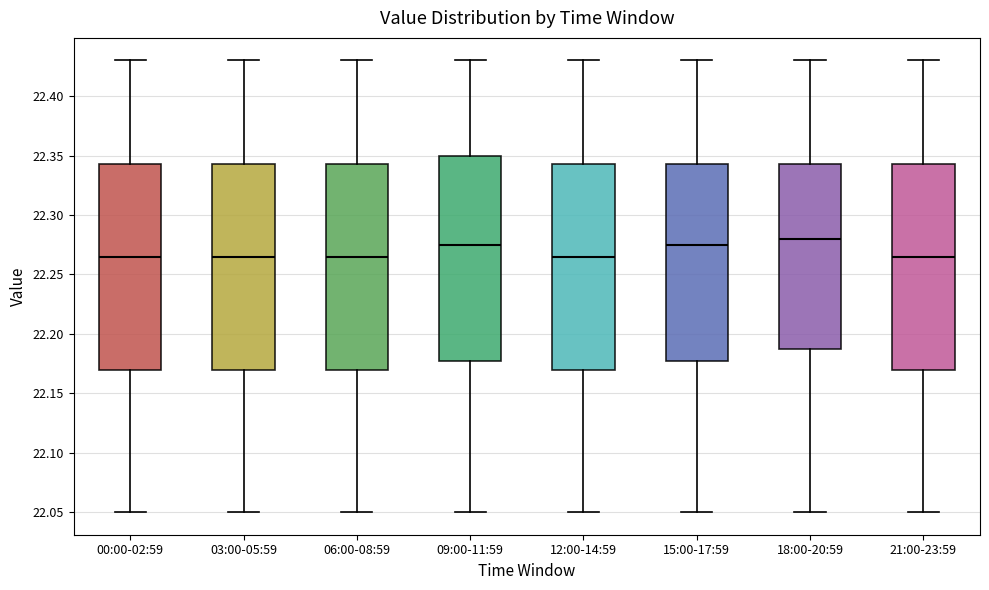

Where does the lower whisker of the box for 12:00-14:59 end on the y-axis? The values are not printed on the chart, so give them approximately, as read against the axis.

22.050